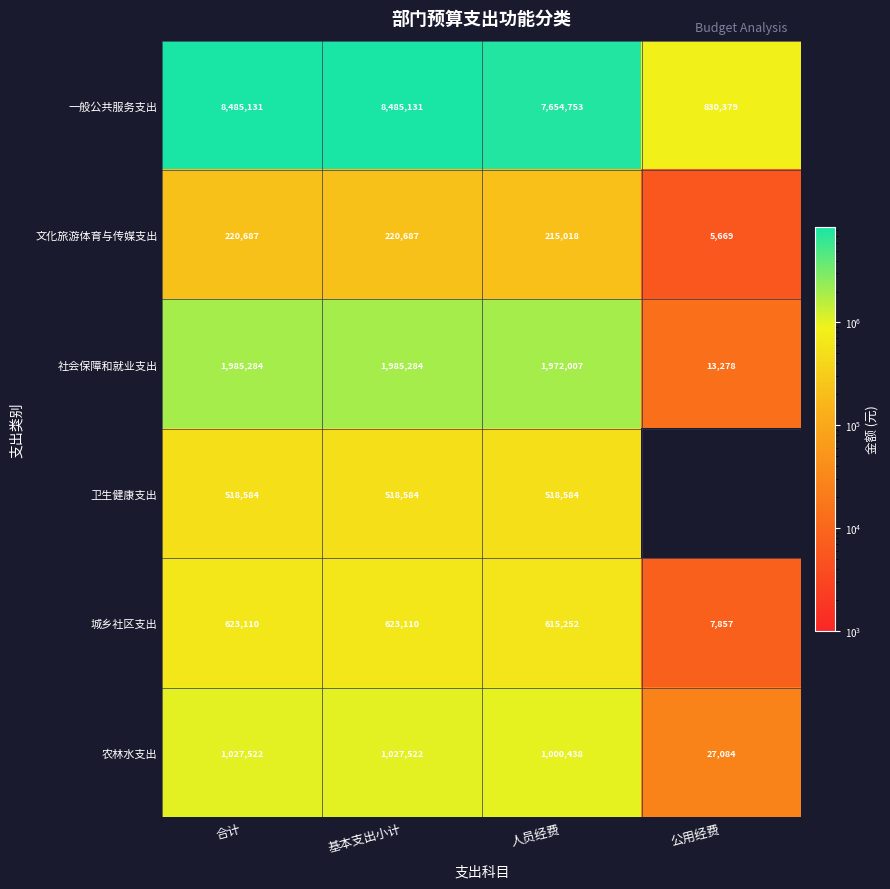

Is it true that 一般公共服务支出 equals 3624339.9 at 人员经费?

False